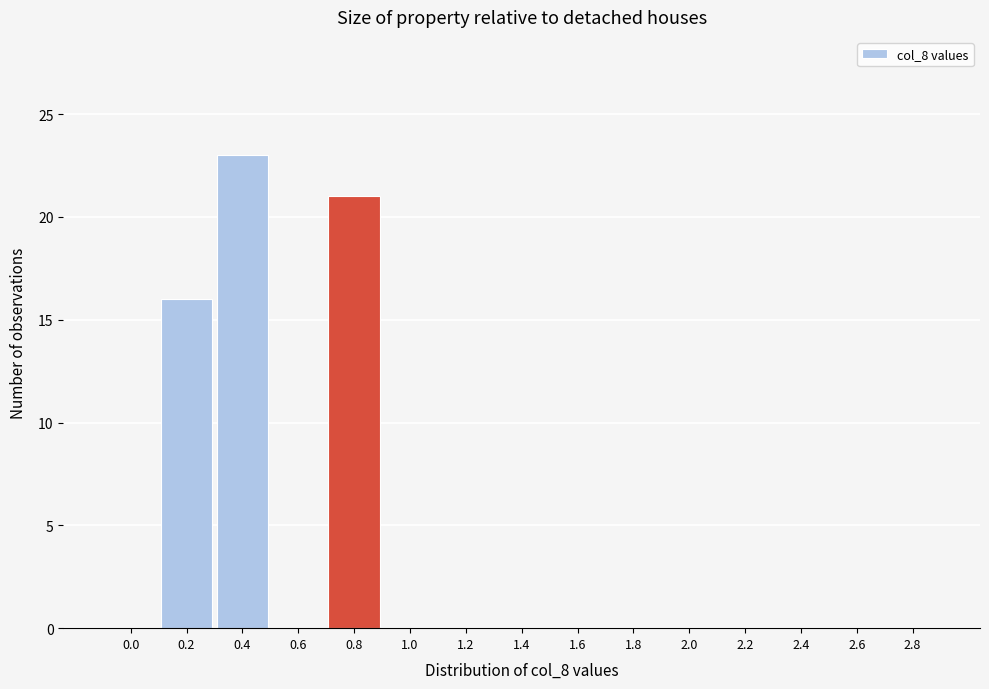

Reading left to right, extract all data points from this chart.

0.0=0	0.2=16	0.4=23	0.6=0	0.8=21	1.0=0	1.2=0	1.4=0	1.6=0	1.8=0	2.0=0	2.2=0	2.4=0	2.6=0	2.8=0